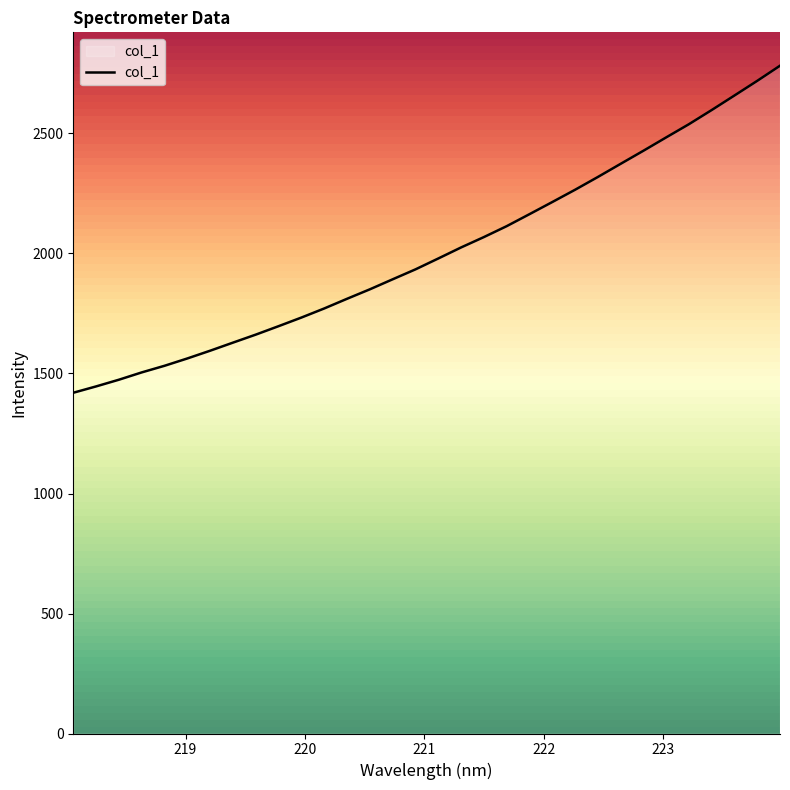

What is the label of the 28th point from the right?

218.8244